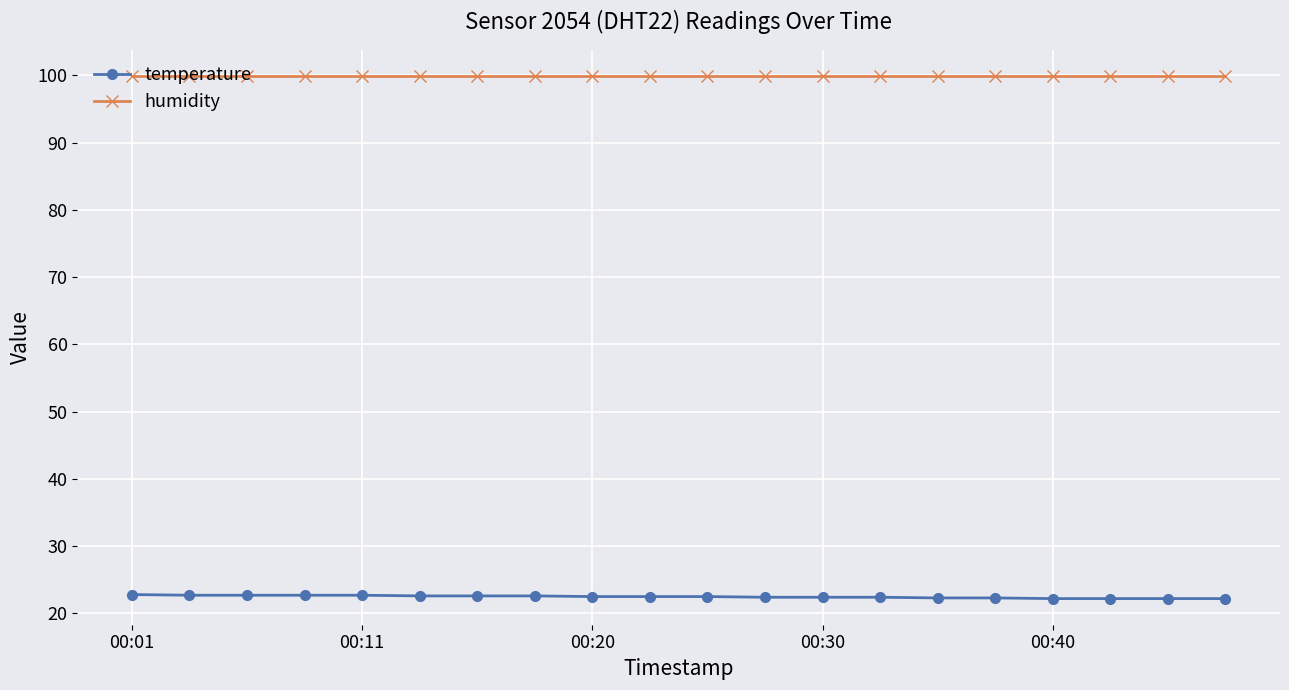

How many series are shown in this chart?

2